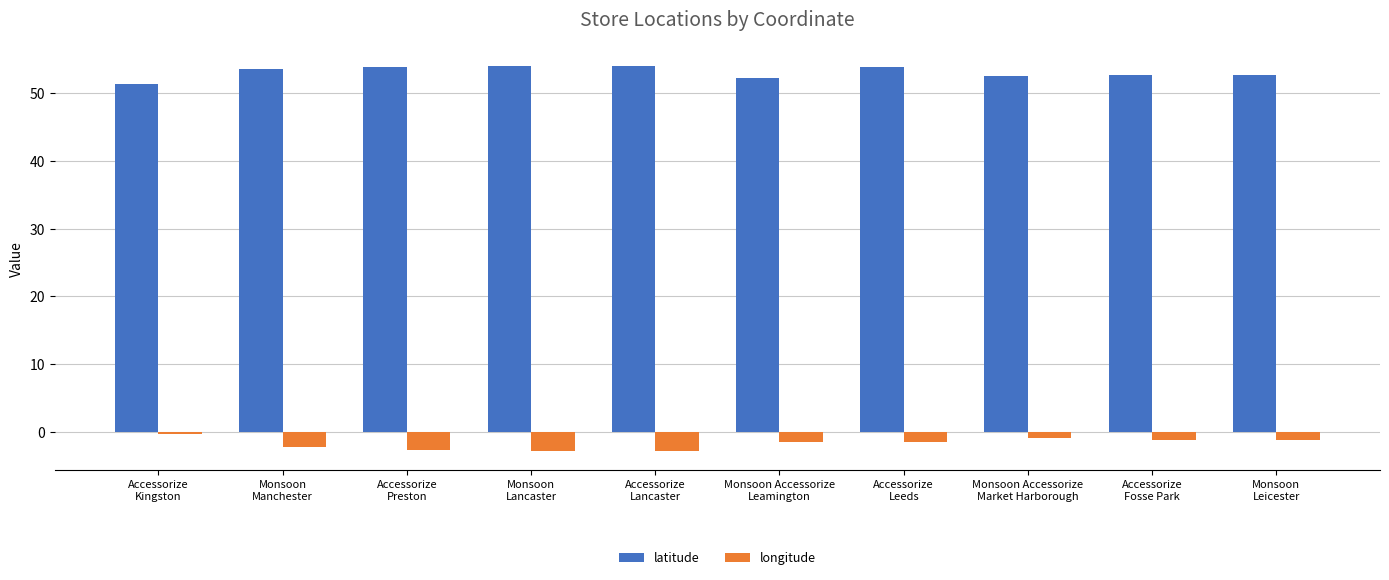

At how many categories does at least one series exceed 19?

10